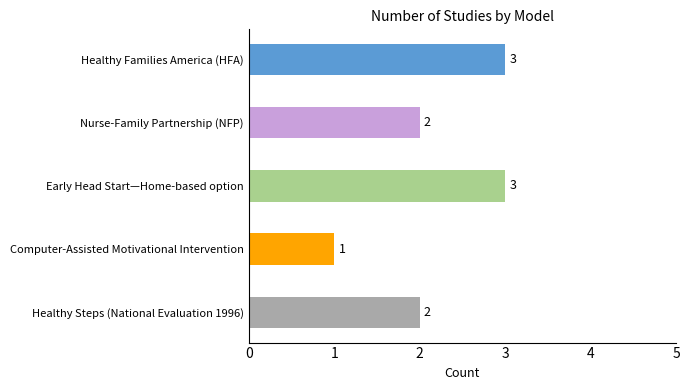

What is the maximum value shown in the chart?

3